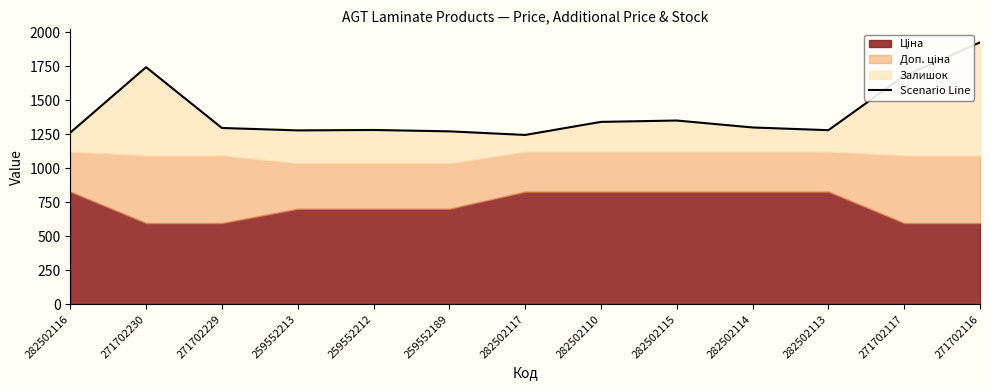

Approximately how many times larger is the value at 282502117 compared to 282502114?

1.0